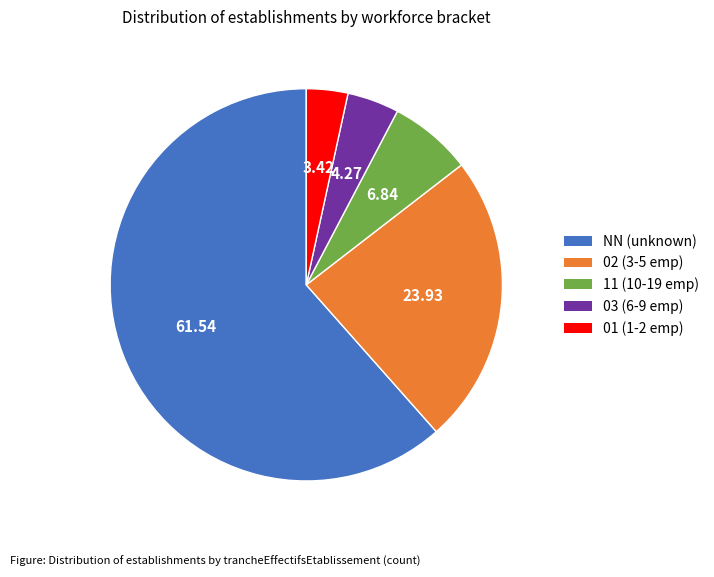

Is there a majority slice in this chart?

Yes